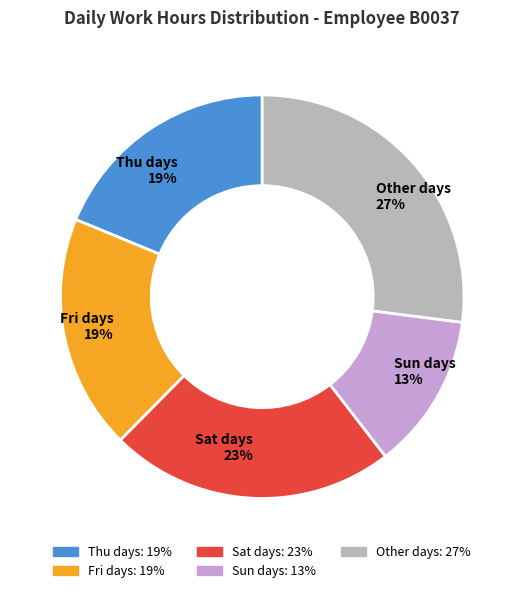

Is it true that Fri days 19% is 32% of the pie?

False